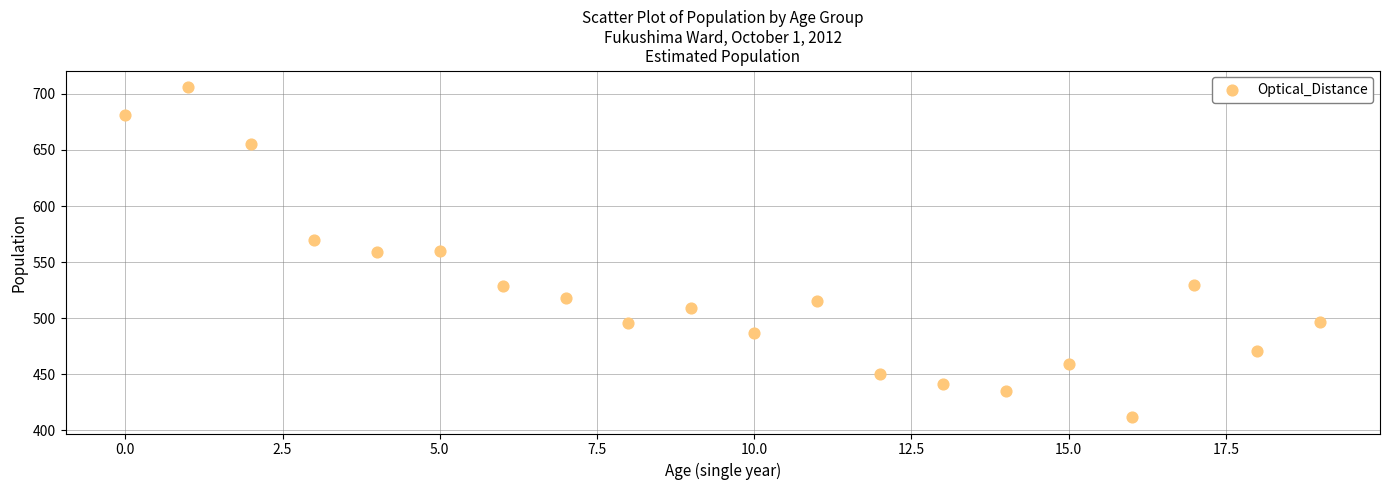

What is the range of Y values (max minus min)?

294